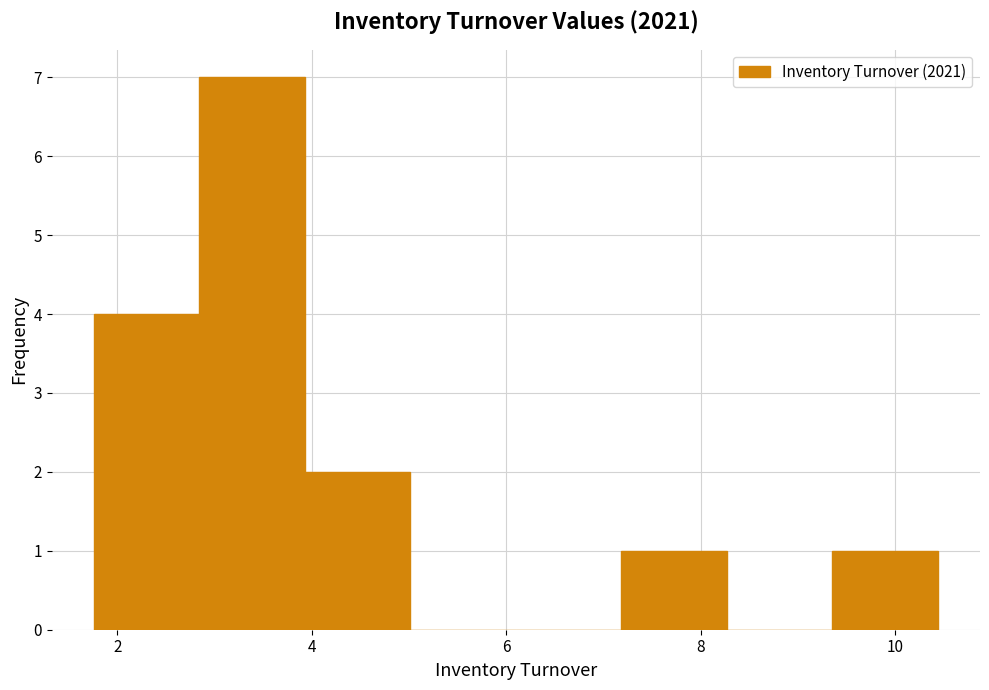

How tall is the bar that spans 4.0 to 5.0 on the x-axis? Neither the bar edges nor the heights are printed on the chart, so give them approximately, as read against the axes.

2